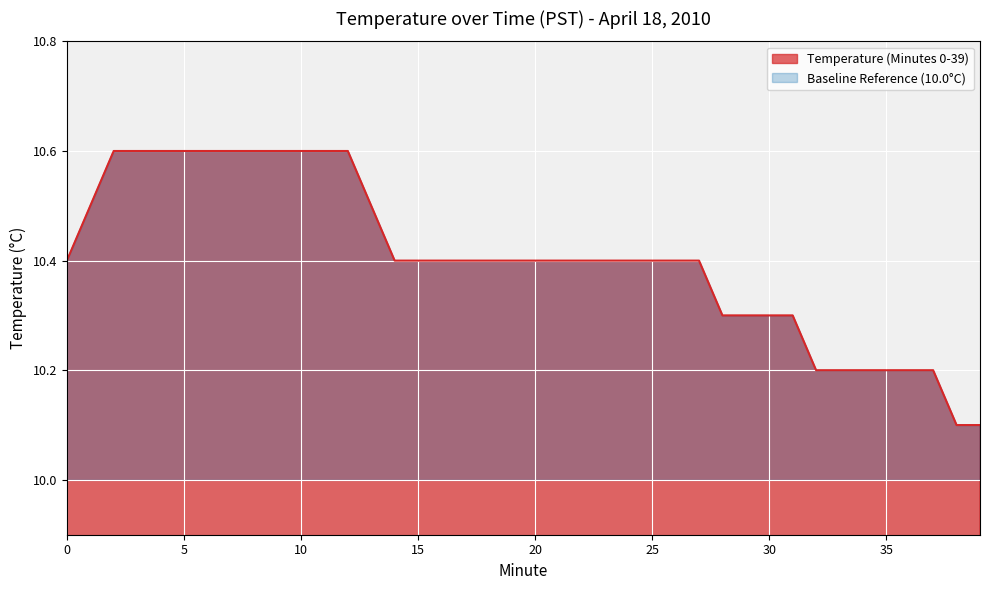

What is the difference between the maximum and minimum values?

0.5